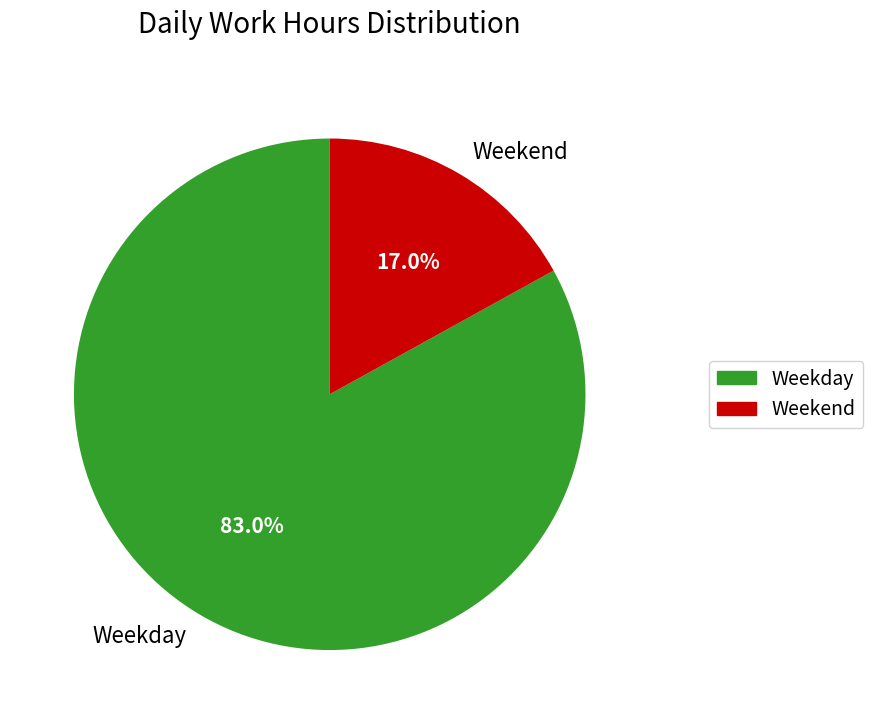

Rank the categories by value from highest to lowest.

Weekday, Weekend